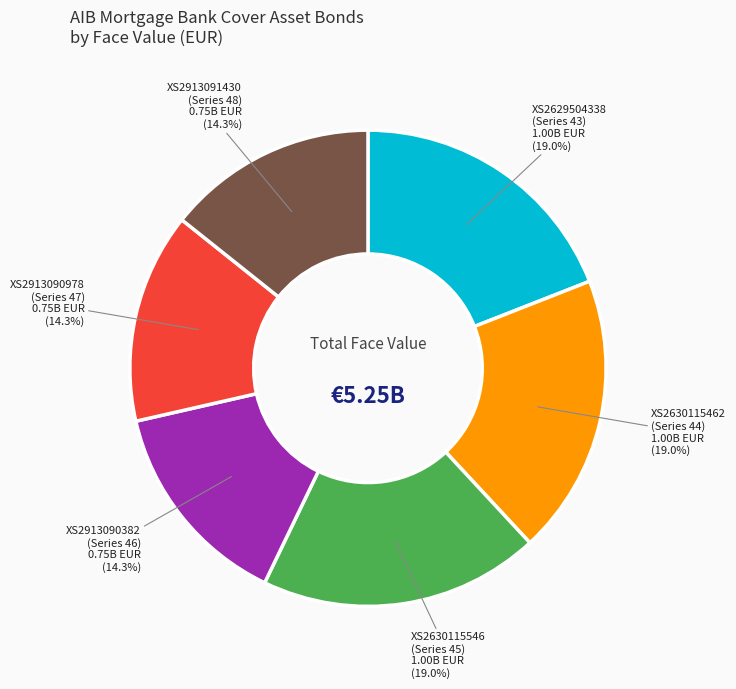

Approximately how many times larger is the value at XS2913090978 (Series 47) compared to XS2913090382 (Series 46)?

1.0